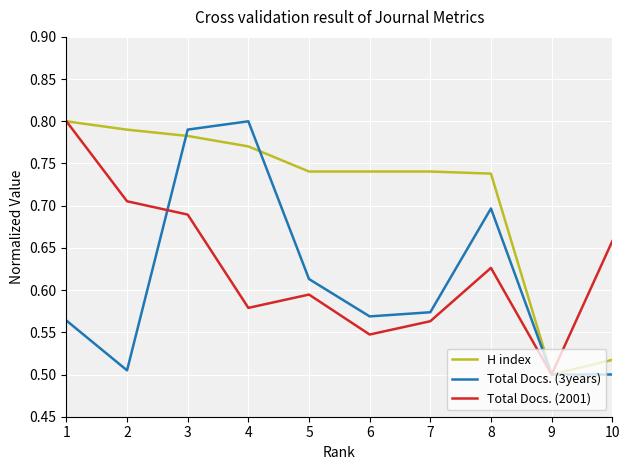

What is the total value across all series at 7?

1.9